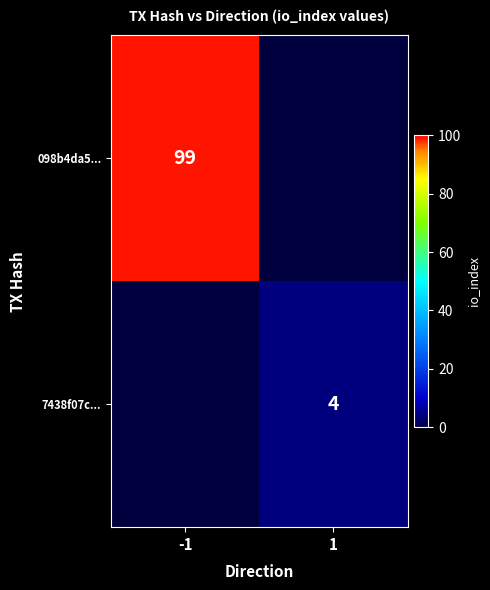

At how many categories does at least one series exceed 84?

1